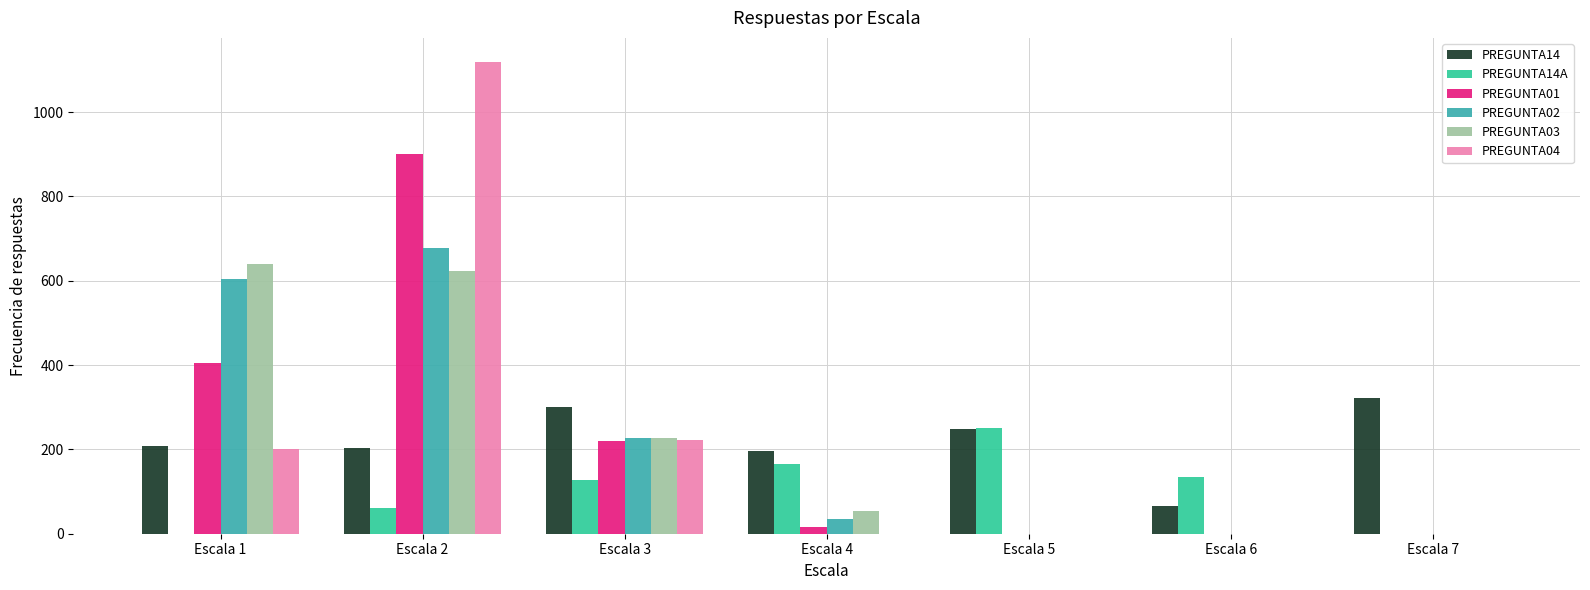

What is the average value of the PREGUNTA14A series?

105